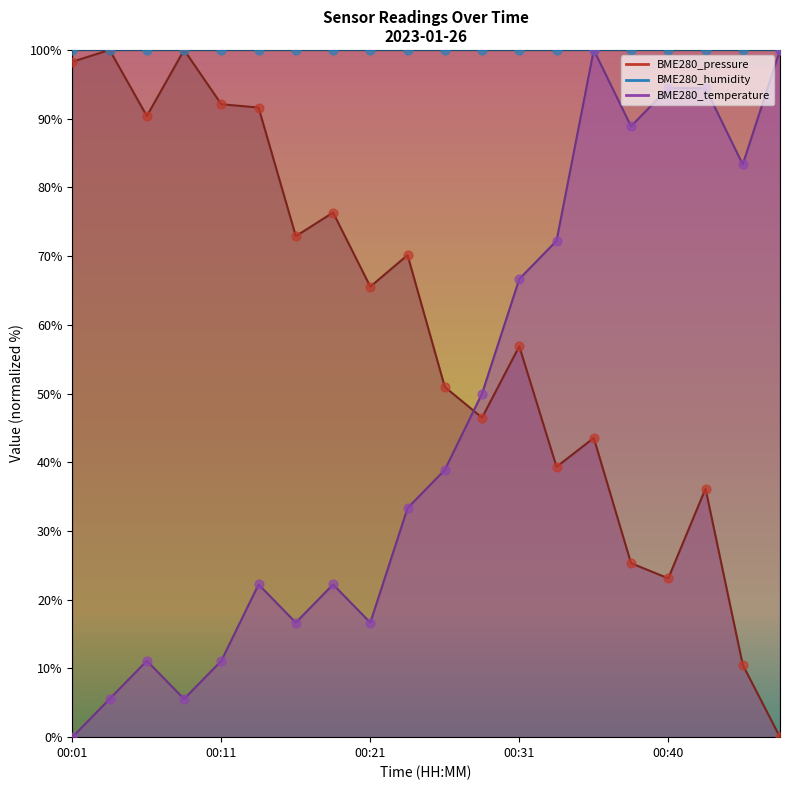

Which series reaches the maximum Y coordinate?

BME280_temperature